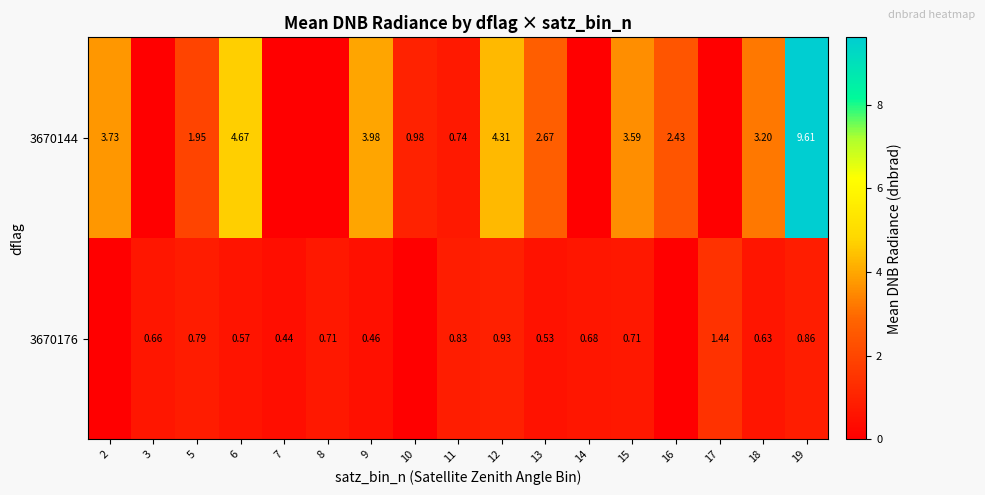

Is the value of 3670144 at 11 greater than the value of 3670176 at 13?

Yes